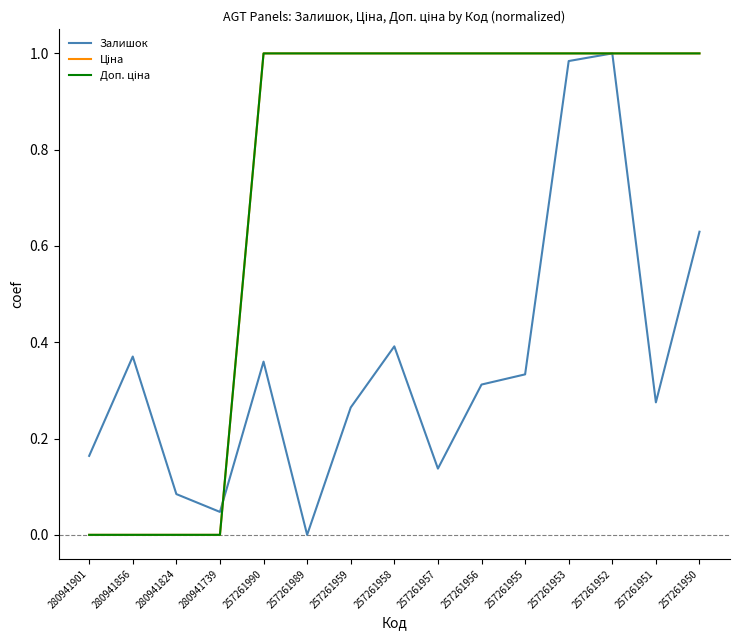

Does the chart display data point markers on the line(s)?

No